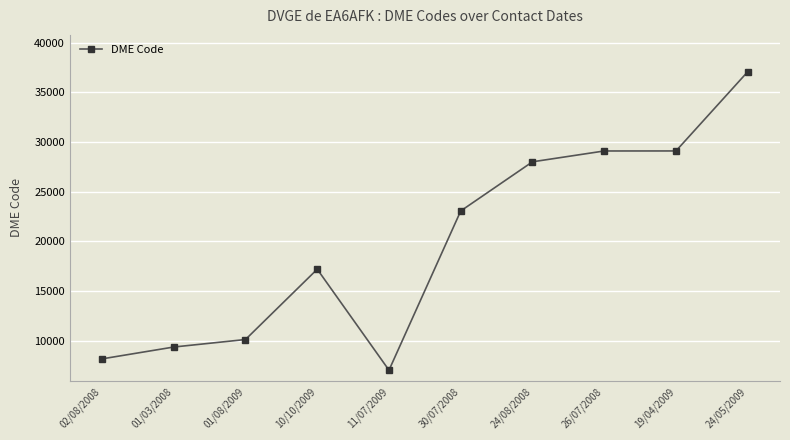

At which category does the chart reach its minimum across all series?

11/07/2009